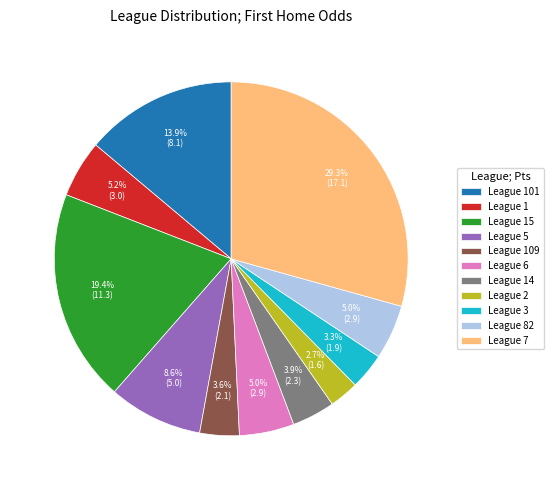

Do League 109 and League 82 together represent more than half of the pie?

No